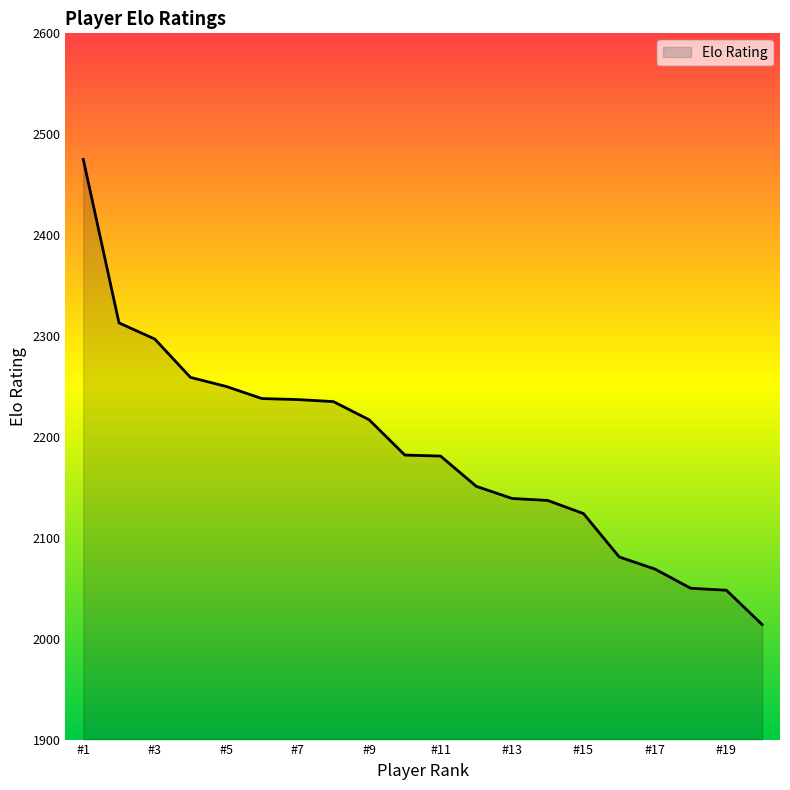

What is the sum of all values?

43697